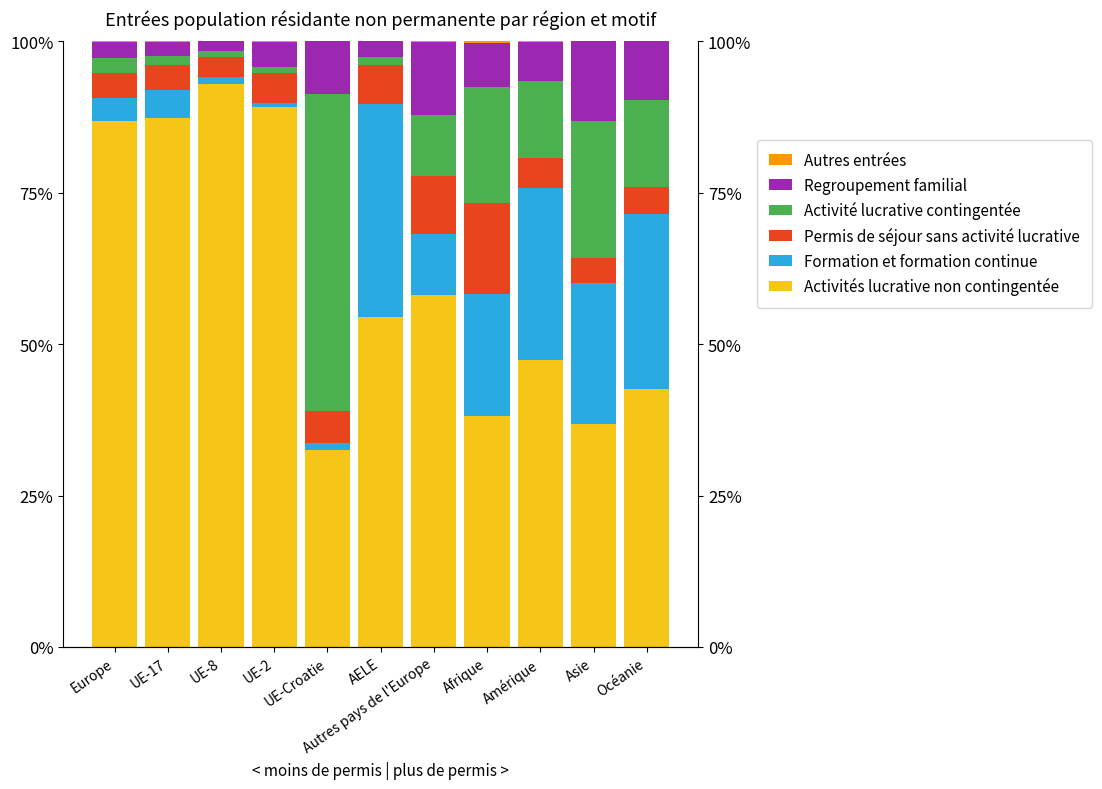

Reading left to right, list all the values displayed in this chart.

Activités lucrative non contingentée: Europe=86.8	UE-17=87.3	UE-8=92.9	UE-2=89.2	UE-Croatie=32.5	AELE=54.5	Autres pays de l'Europe=58.1	Afrique=38.1	Amérique=47.4	Asie=36.8	Océanie=42.6
Formation et formation continue: Europe=3.8	UE-17=4.7	UE-8=1.2	UE-2=0.6	UE-Croatie=1.2	AELE=35.1	Autres pays de l'Europe=10.1	Afrique=20.2	Amérique=28.4	Asie=23.2	Océanie=28.8
Permis de séjour sans activité lucrative: Europe=4.2	UE-17=4.1	UE-8=3.3	UE-2=5.0	UE-Croatie=5.2	AELE=6.5	Autres pays de l'Europe=9.7	Afrique=15.0	Amérique=5.0	Asie=4.3	Océanie=4.4
Activité lucrative contingentée: Europe=2.3	UE-17=1.5	UE-8=1.0	UE-2=0.9	UE-Croatie=52.5	AELE=1.3	Autres pays de l'Europe=10.0	Afrique=19.2	Amérique=12.8	Asie=22.6	Océanie=14.4
Regroupement familial: Europe=2.8	UE-17=2.3	UE-8=1.6	UE-2=4.3	UE-Croatie=8.6	AELE=2.6	Autres pays de l'Europe=12.1	Afrique=7.3	Amérique=6.5	Asie=13.1	Océanie=9.7
Autres entrées: Europe=0.0	UE-17=0.1	UE-8=0.0	UE-2=0.1	UE-Croatie=0.0	AELE=0.0	Autres pays de l'Europe=0.1	Afrique=0.2	Amérique=0.0	Asie=0.0	Océanie=0.0